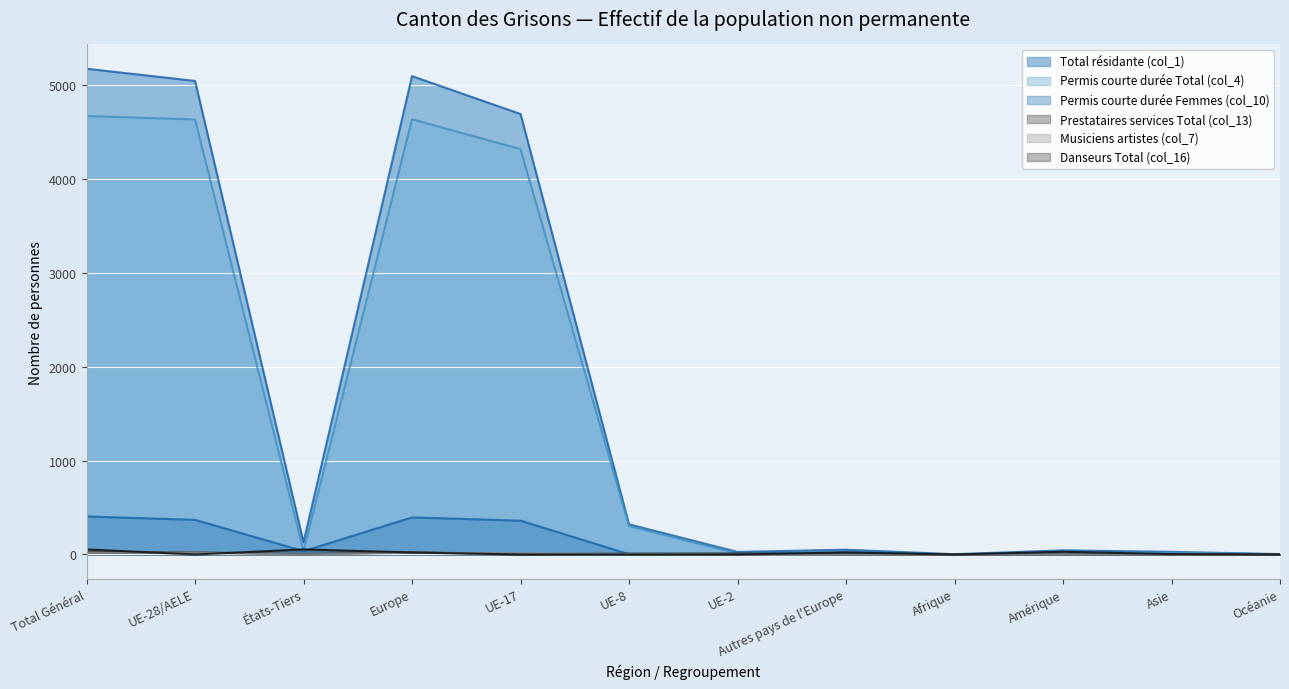

The Total résidante (col_1) series shows 1539 at Europe. True or false?

False